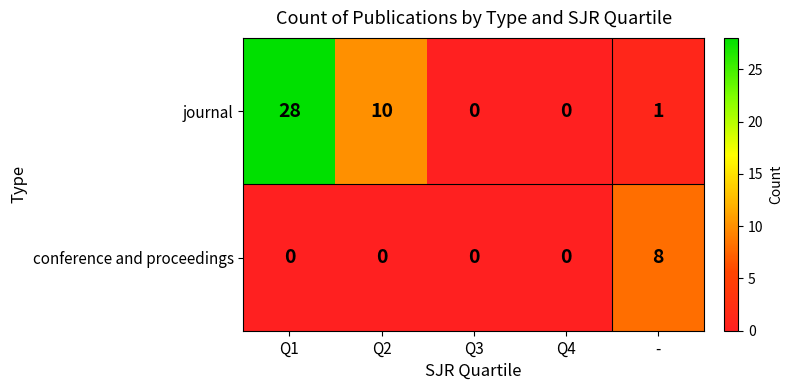

What is the spread (max minus min) of values at -?

7